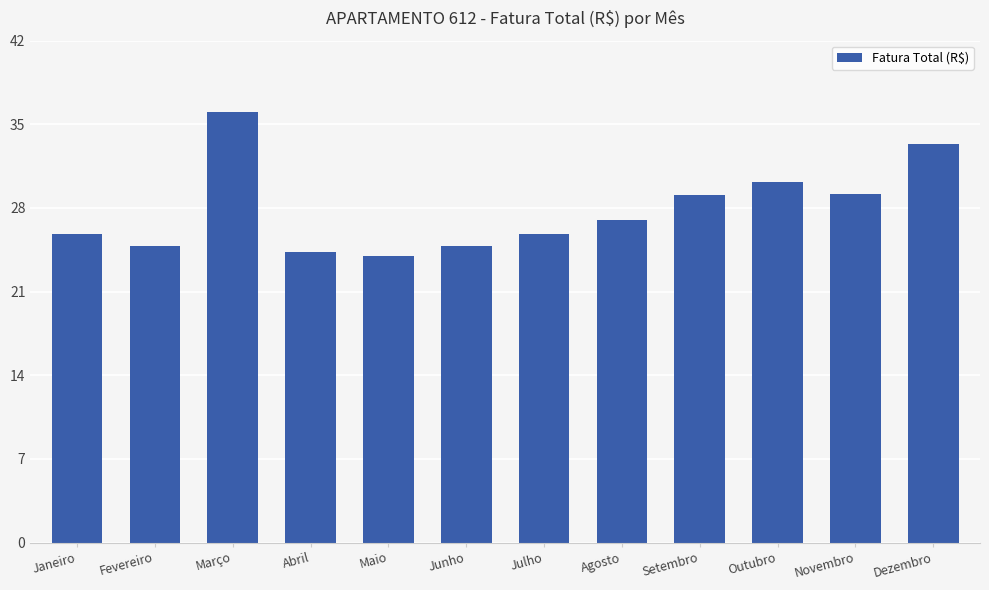

The value at Agosto is 11.0. True or false?

False